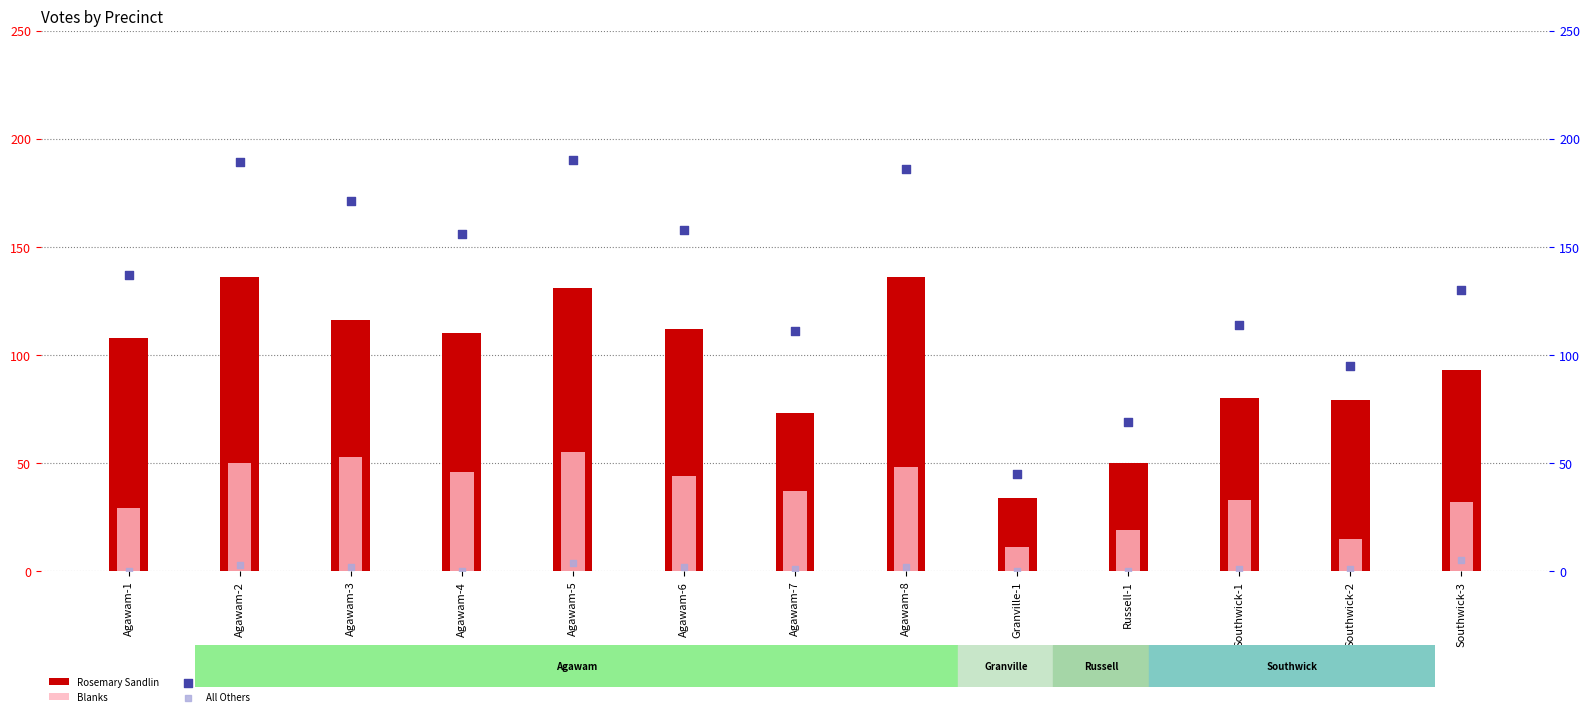

Which series contains the lowest Y value?

All Others